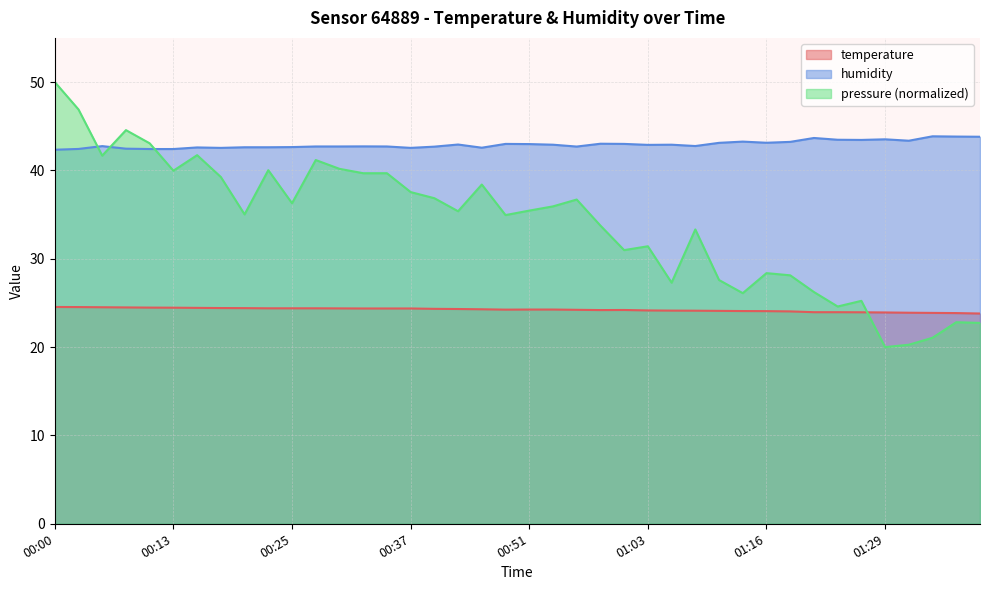

List the series in order of their peak value, highest first.

pressure (normalized), humidity, temperature